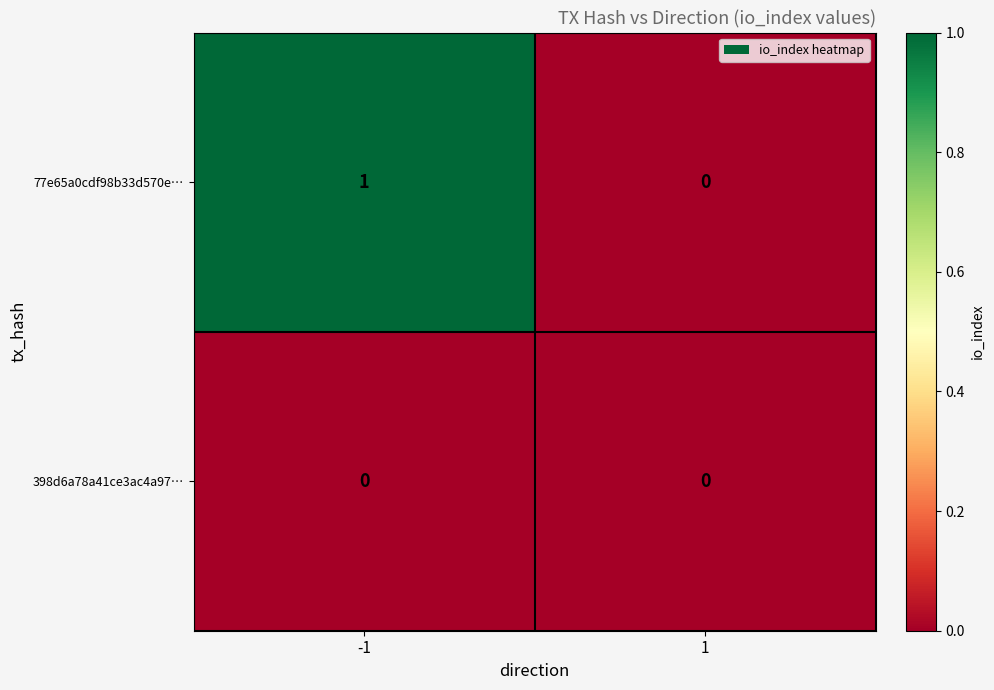

List the series in order of their overall mean, highest first.

77e65a0cdf98b33d570e…, 398d6a78a41ce3ac4a97…